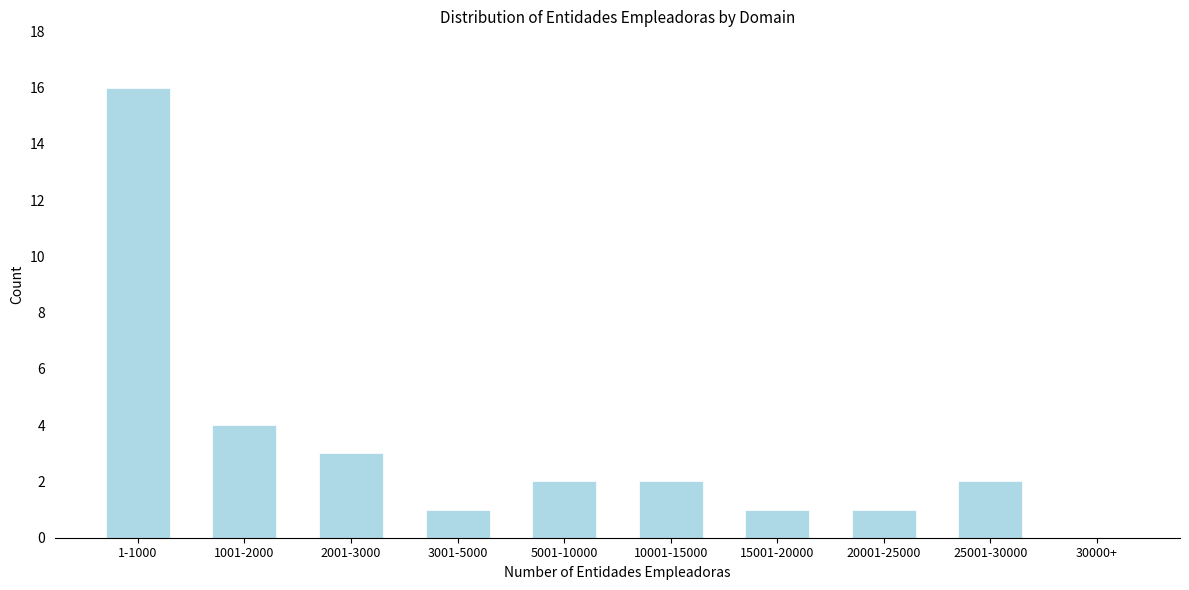

Reading right to left, what are all the values shown in this chart?

30000+=0	25001-30000=2	20001-25000=1	15001-20000=1	10001-15000=2	5001-10000=2	3001-5000=1	2001-3000=3	1001-2000=4	1-1000=16